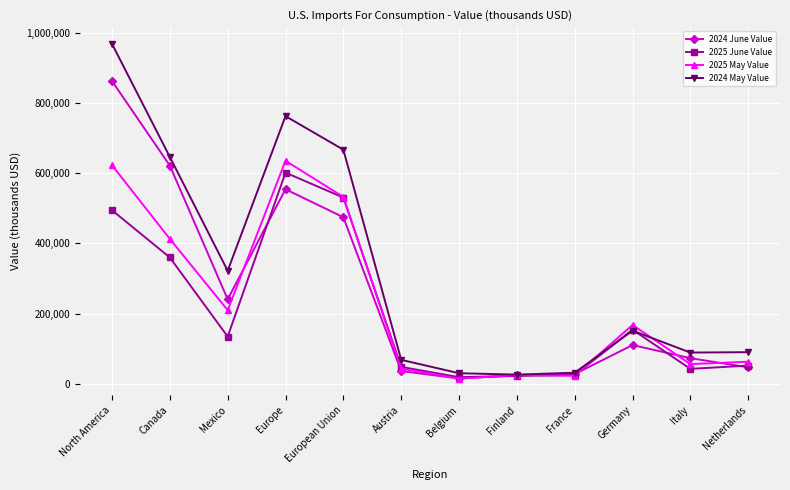

What is the highest value of the 2024 May Value series?

967945